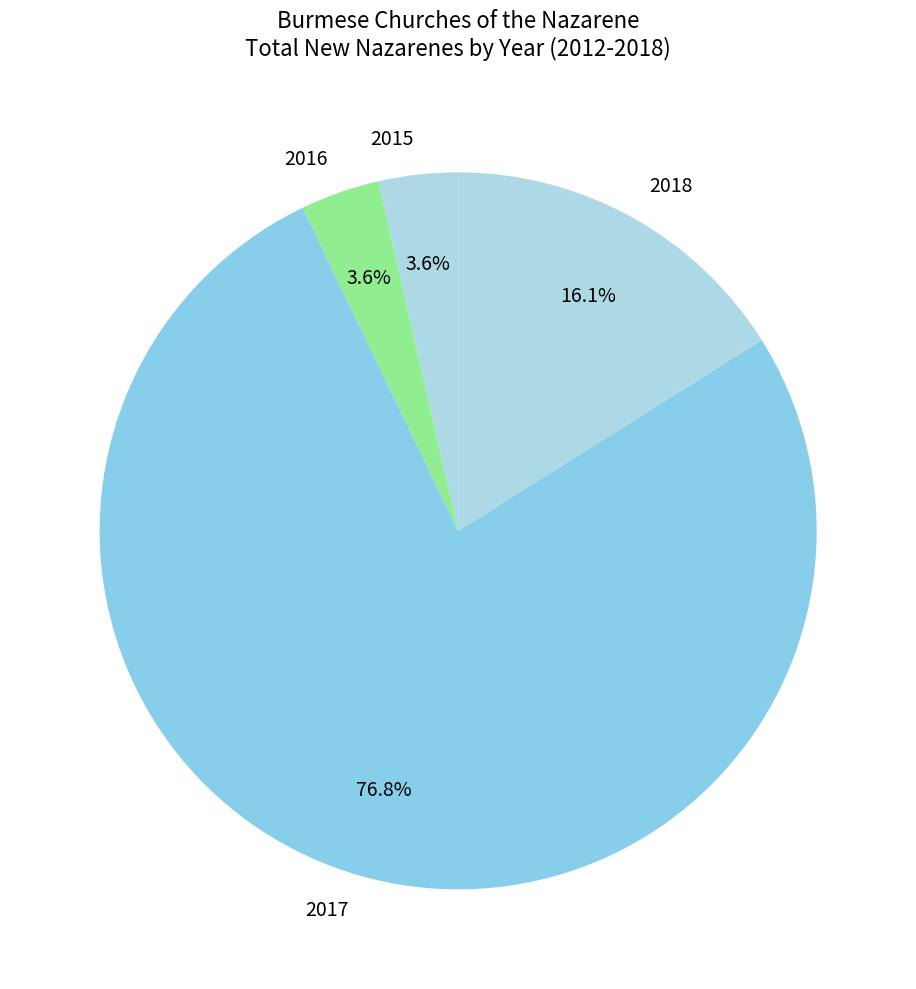

Which category has the biggest portion of the pie?

2017